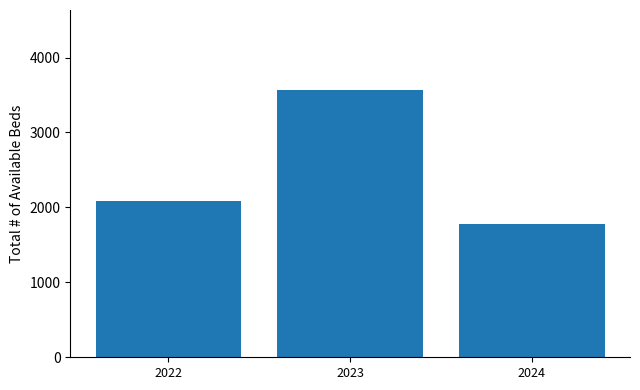

Reading right to left, extract all data points from this chart.

2024=1782.3	2023=3564.5	2022=2079.3